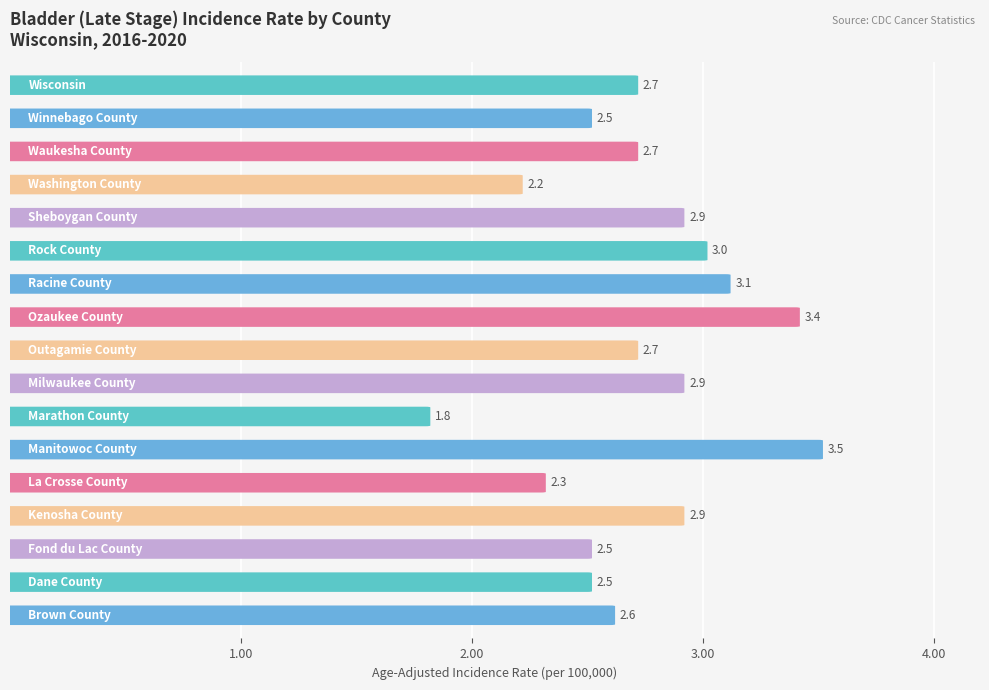

Reading left to right, list all the values displayed in this chart.

2.7	2.5	2.7	2.2	2.9	3.0	3.1	3.4	2.7	2.9	1.8	3.5	2.3	2.9	2.5	2.5	2.6